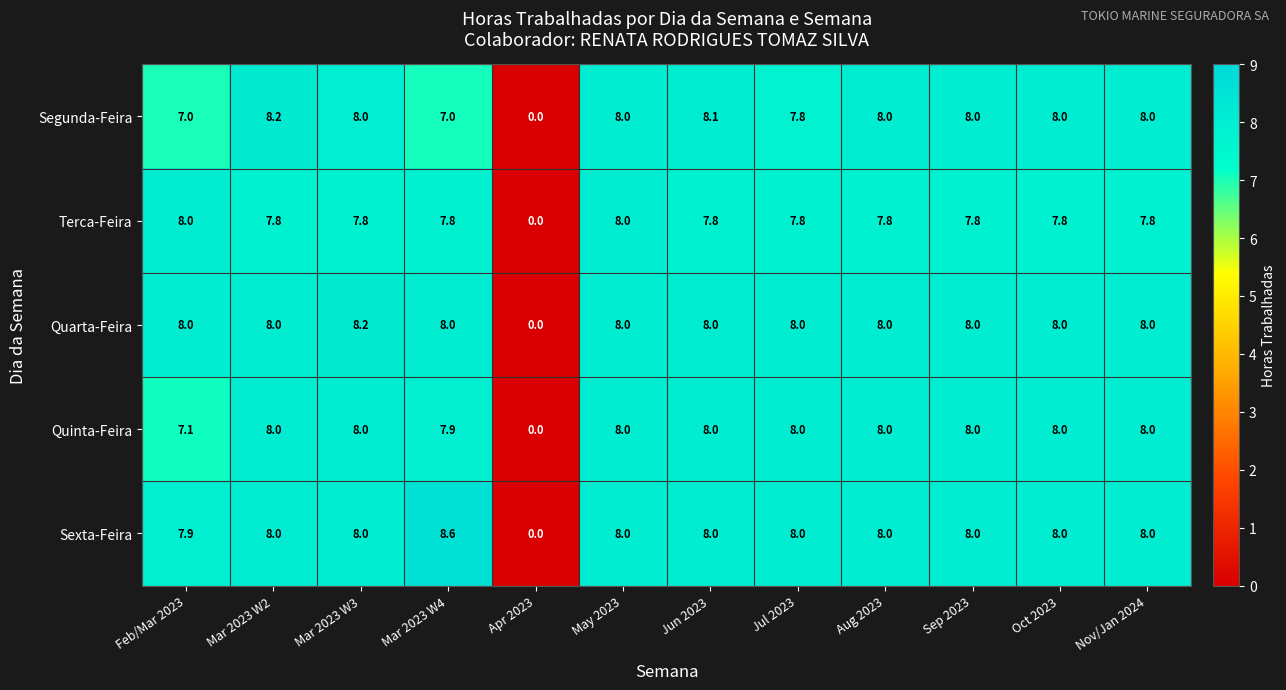

True or false: Sexta-Feira has a value of 8.0 at Sep 2023.

True